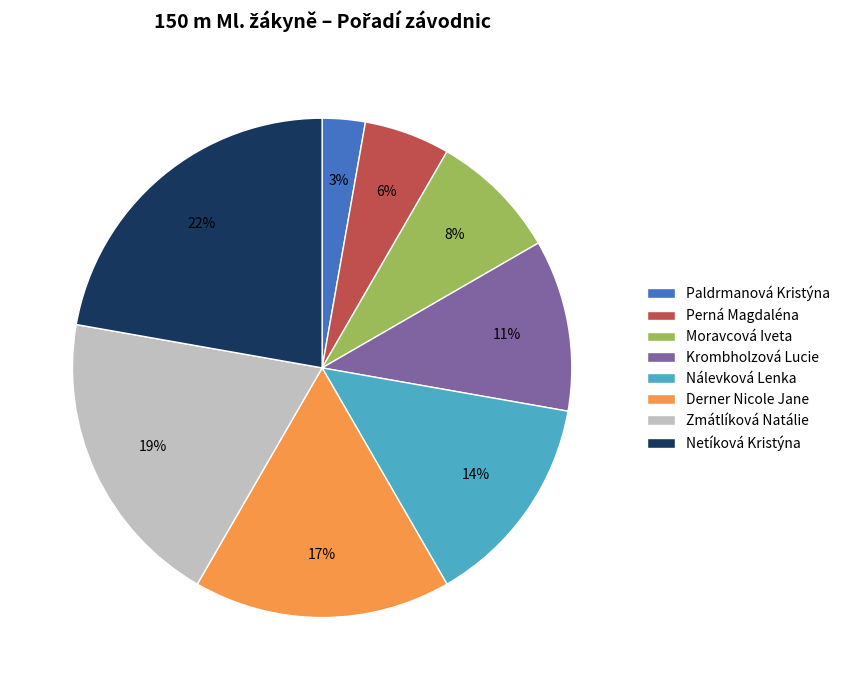

To the nearest percent, what portion does Derner Nicole Jane represent?

17%